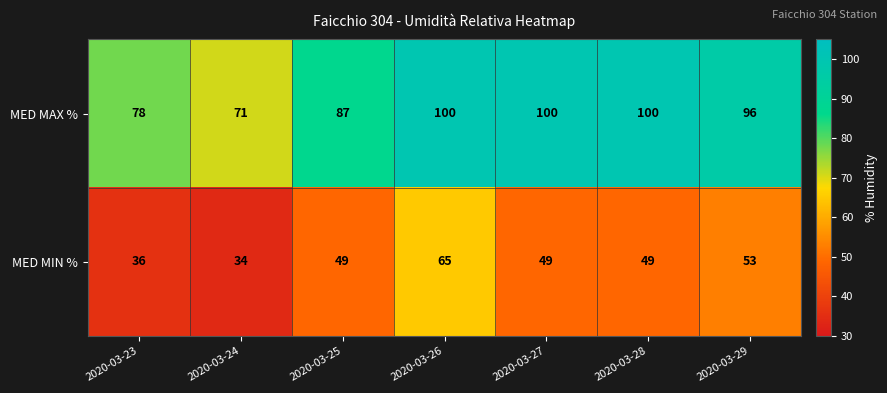

Where does the MED MAX % series first go above 96?

2020-03-26